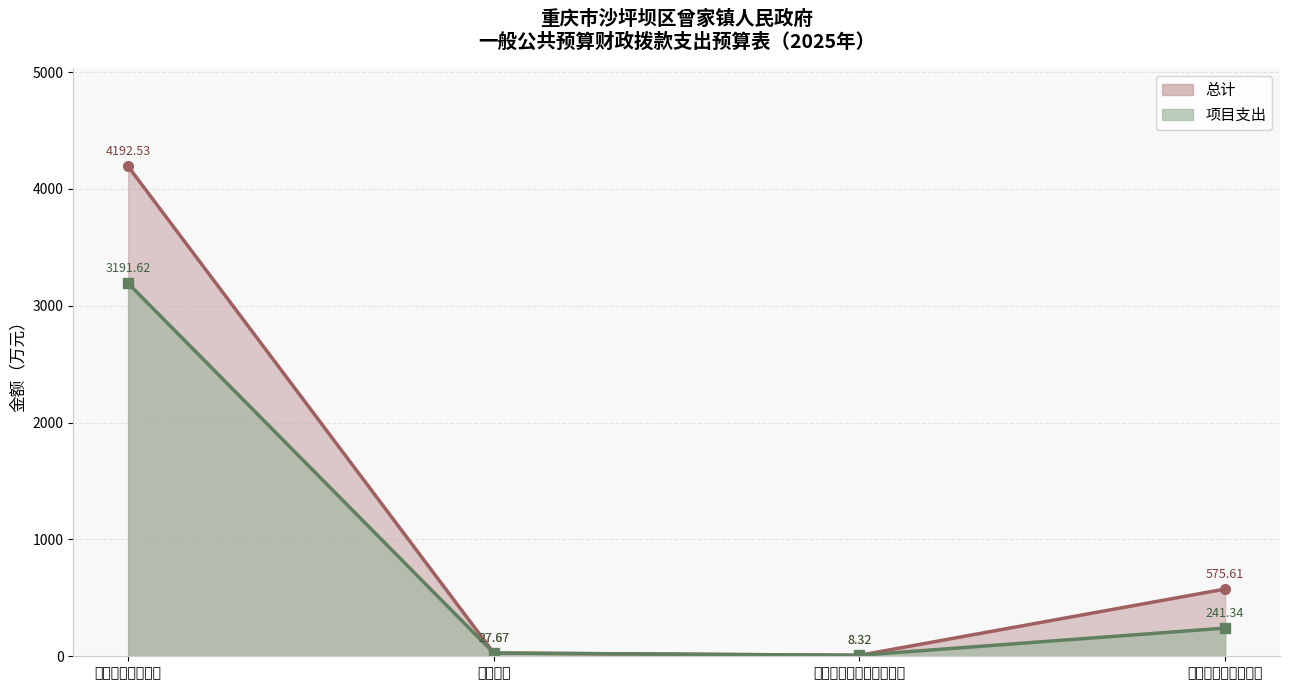

Which has a higher value, 国防支出 or 一般公共服务支出?

一般公共服务支出